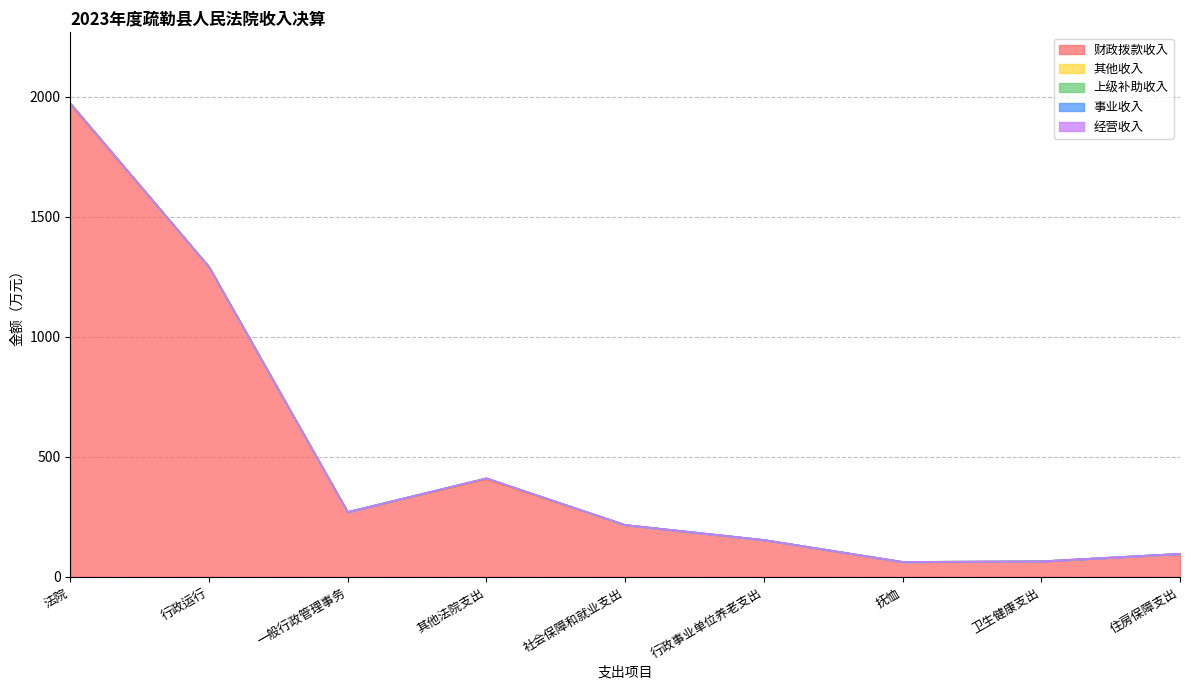

How many interior local peaks does the 财政拨款收入 series have?

1